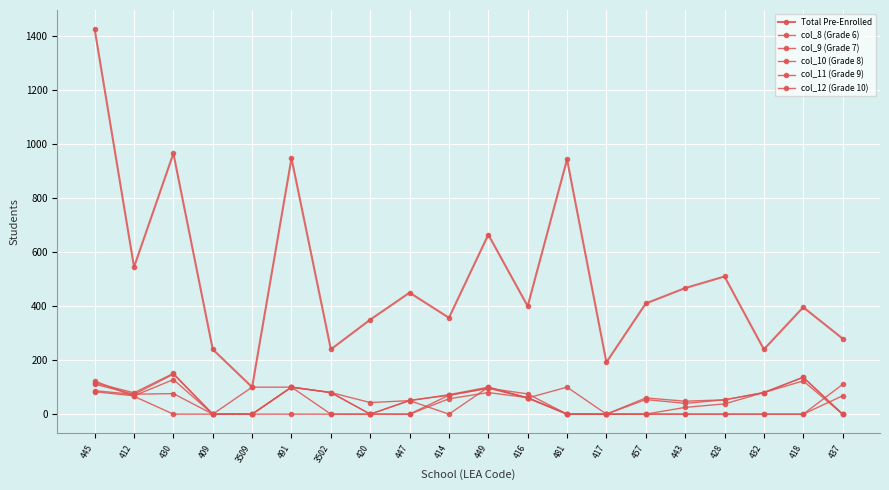

Which series ends up on top after the final intersection of col_10 (Grade 8) and col_8 (Grade 6)?

col_8 (Grade 6)